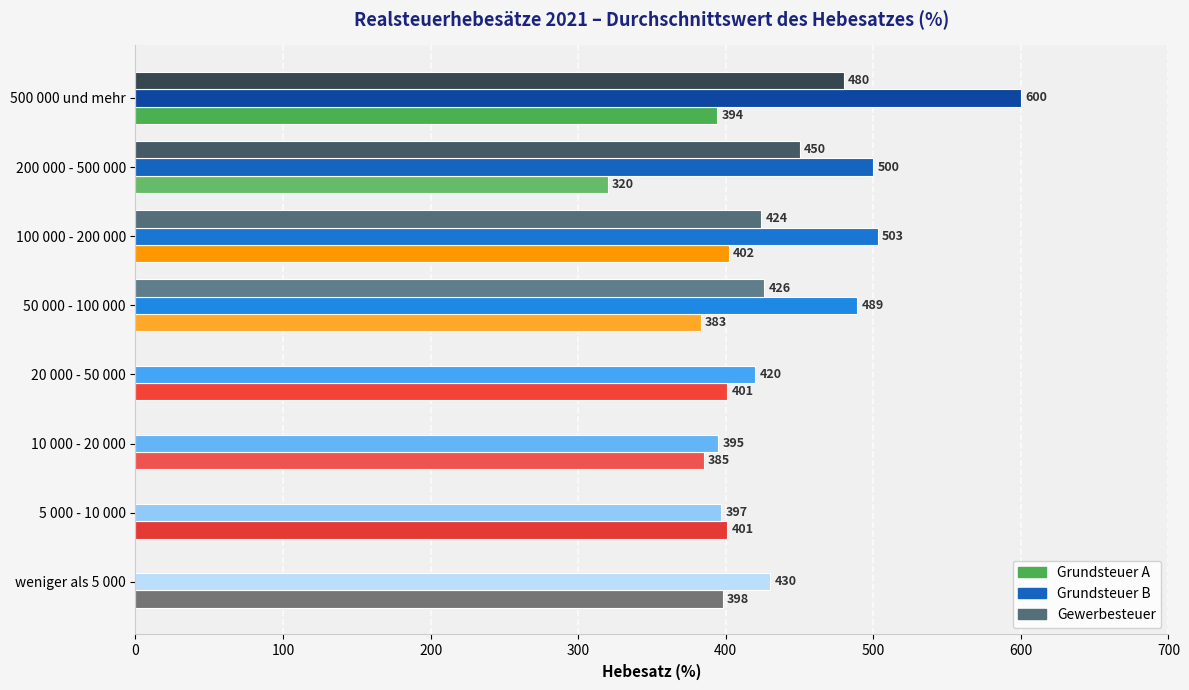

Which category has the highest value in the Gewerbesteuer series?

500 000 und mehr